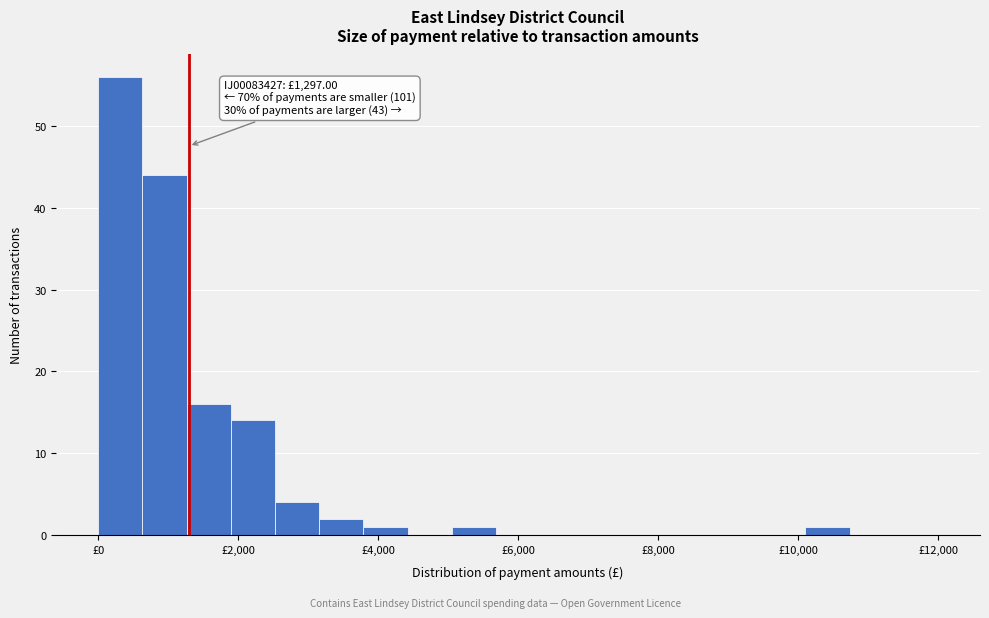

Read against the x-axis, roughly where is the centre of the tallest bar?

400